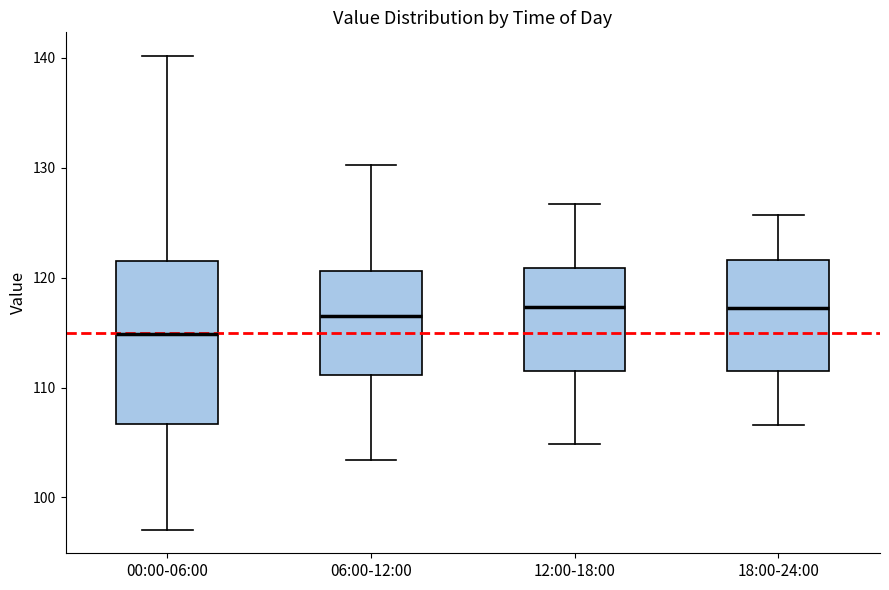

Reading left to right, read every box against the y-axis: the position of its median line, the range the box covers, and the ends of its whiskers. The values are not printed on the chart, so give them approximately, as read against the axis.

00:00-06:00: median 115, box 107 to 122, whiskers 97 to 140
06:00-12:00: median 116, box 111 to 121, whiskers 103 to 130
12:00-18:00: median 117, box 111 to 121, whiskers 105 to 127
18:00-24:00: median 117, box 112 to 122, whiskers 107 to 126